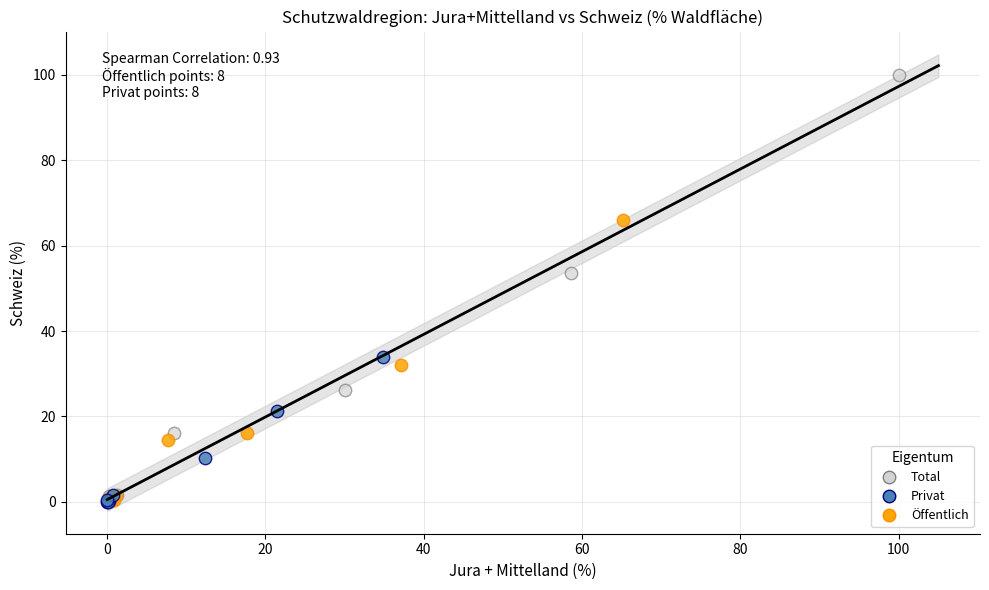

Which series reaches the maximum Y coordinate?

Total